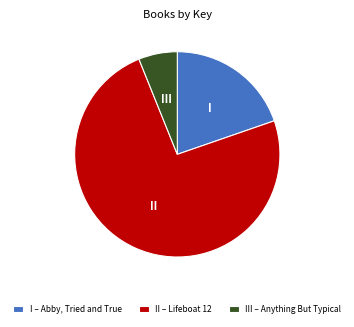

Rank the categories by value from lowest to highest.

III – Anything But Typical, I – Abby, Tried and True, II – Lifeboat 12